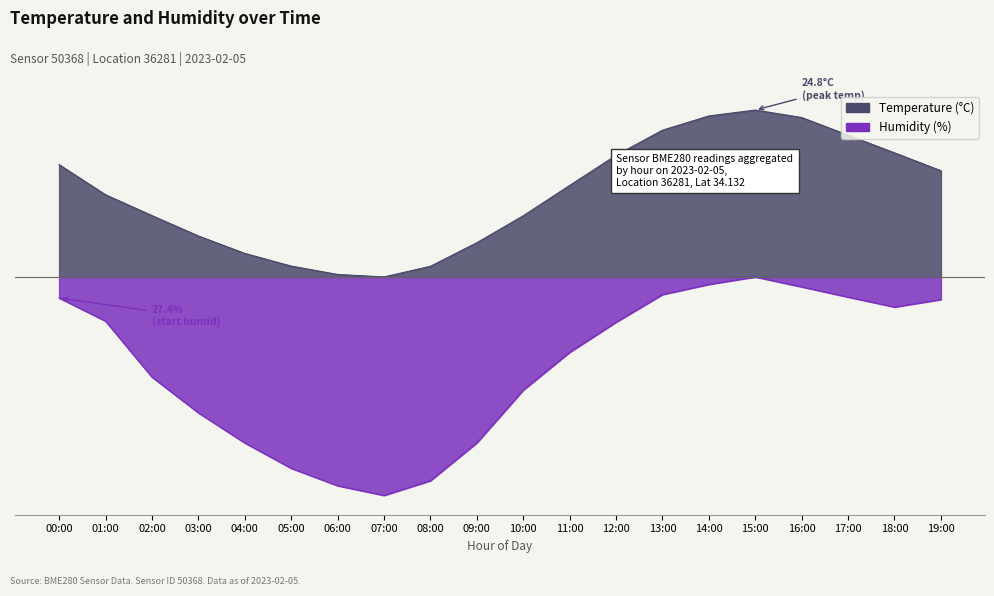

Reading left to right, extract all data points from this chart.

temperature: 00:00=5.0	01:00=3.6	02:00=2.7	03:00=1.8	04:00=1.0	05:00=0.5	06:00=0.1	07:00=0.0	08:00=0.5	09:00=1.5	10:00=2.7	11:00=4.0	12:00=5.4	13:00=6.5	14:00=7.1	15:00=7.4	16:00=7.0	17:00=6.3	18:00=5.5	19:00=4.7
humidity: 00:00=-0.9	01:00=-1.9	02:00=-4.4	03:00=-6.0	04:00=-7.3	05:00=-8.4	06:00=-9.2	07:00=-9.7	08:00=-9.0	09:00=-7.3	10:00=-5.0	11:00=-3.3	12:00=-2.0	13:00=-0.8	14:00=-0.3	15:00=-0.0	16:00=-0.4	17:00=-0.9	18:00=-1.3	19:00=-1.0